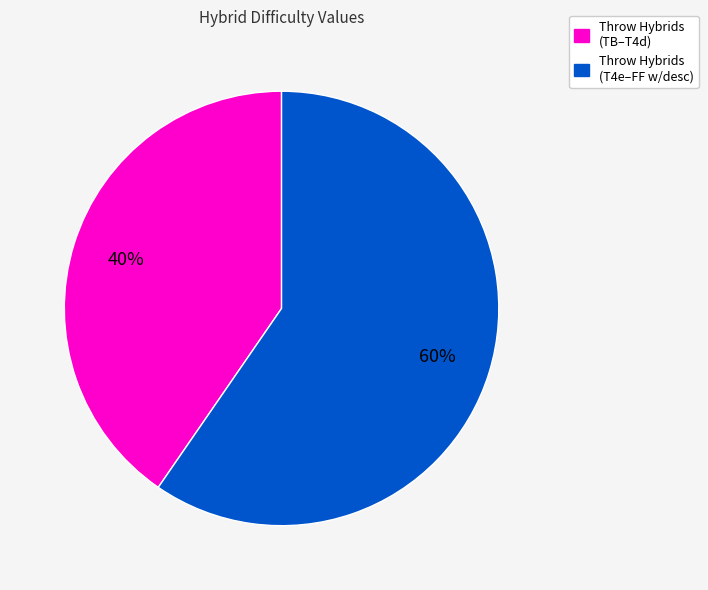

Is there any slice that represents more than half of the pie?

Yes